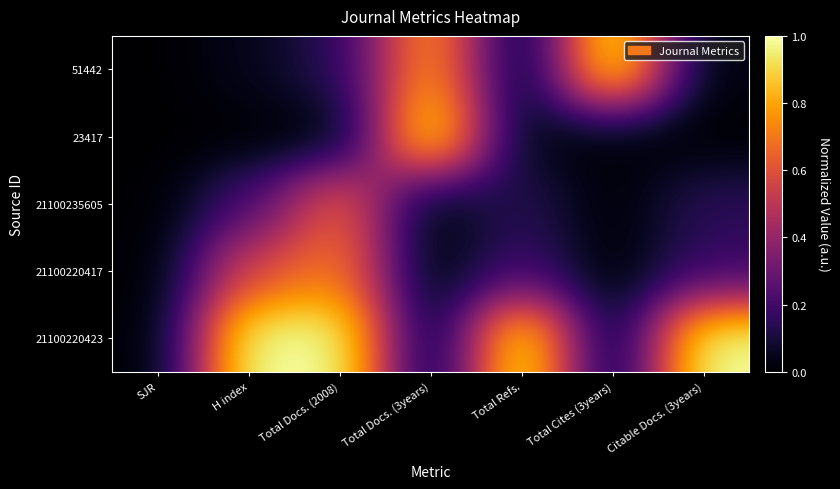

At Total Docs. (2008), list the series in order from smallest to largest.

23417, 51442, 21100235605, 21100220417, 21100220423